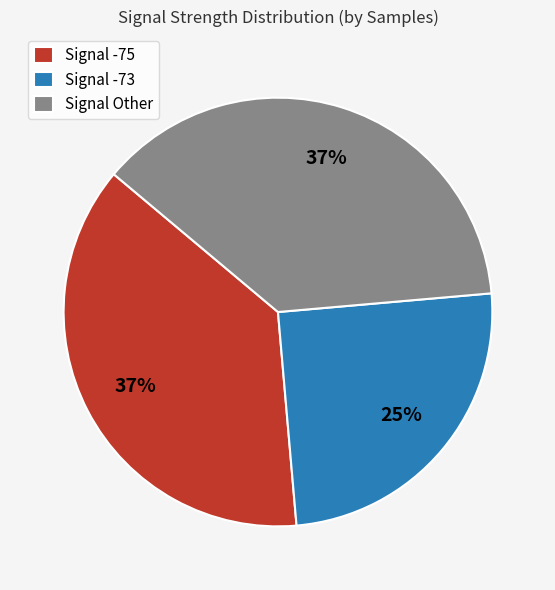

Approximately how many times larger is the value at Signal -75 compared to Signal -73?

1.5